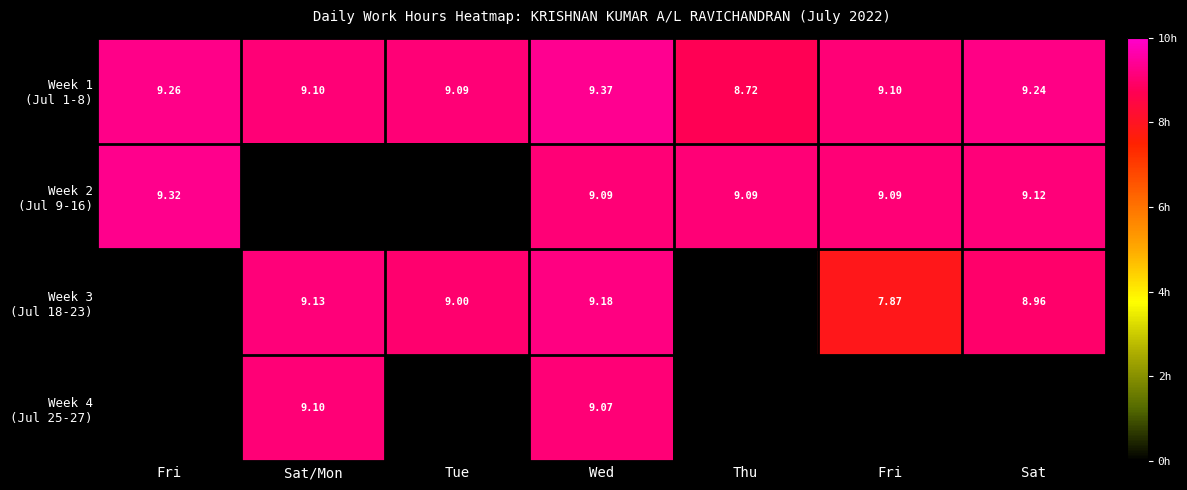

Rank the categories by Week 1 (Jul 1-8) value from lowest to highest.

Thu, Tue, Sat/Mon, Fri, Sat, Fri, Wed